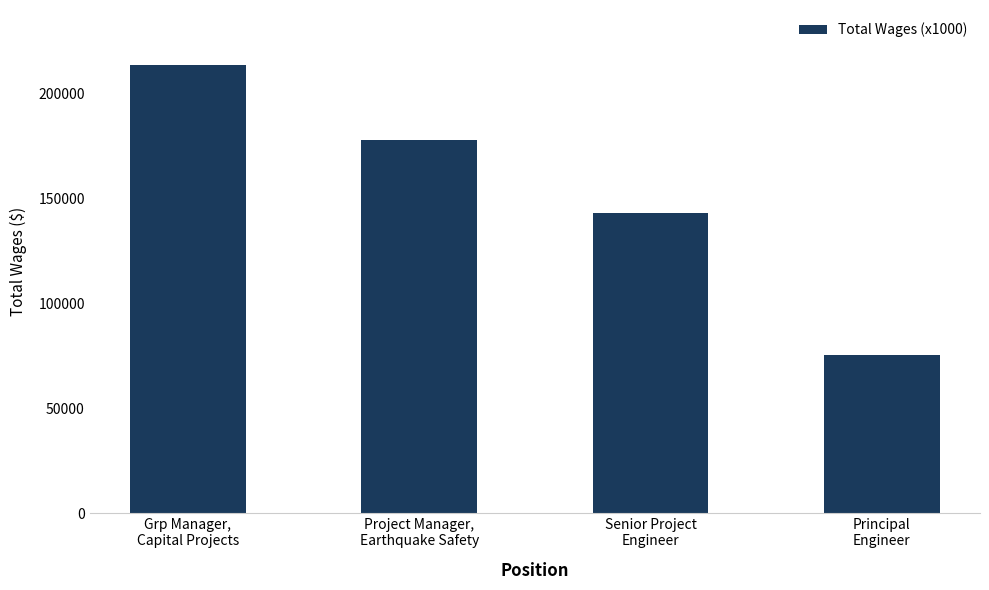

True or false: the data shows 177956 at Project Manager,
Earthquake Safety.

True